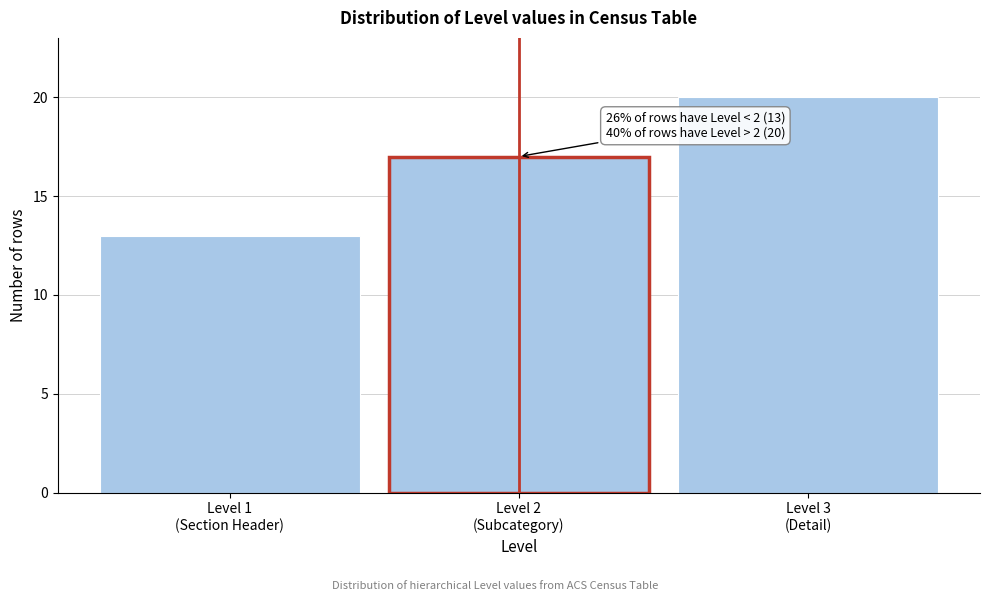

Reading right to left, extract all data points from this chart.

20	17	13